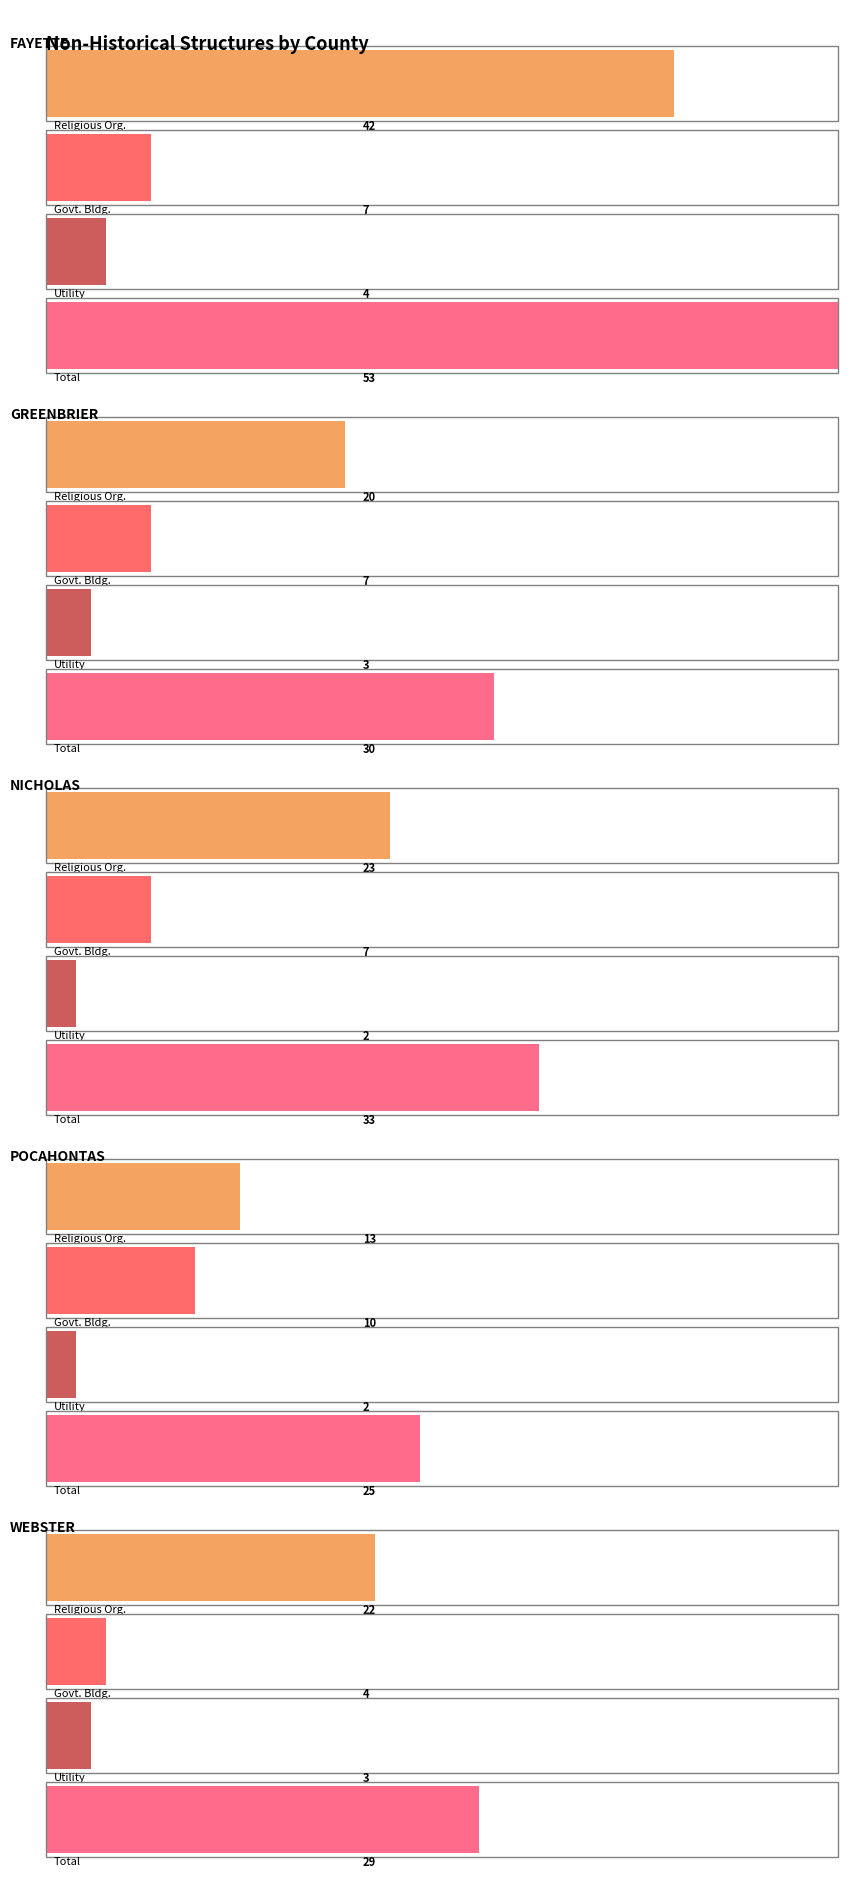

What is the average value of the Govt. Bldg. series?

7